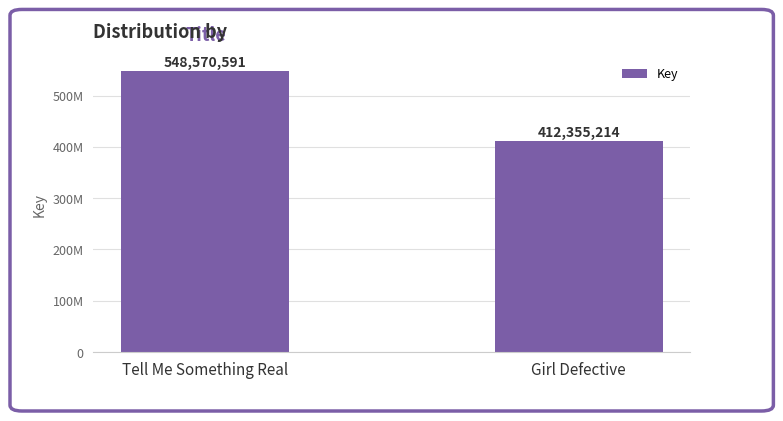

What is the sum of all values?

960925805